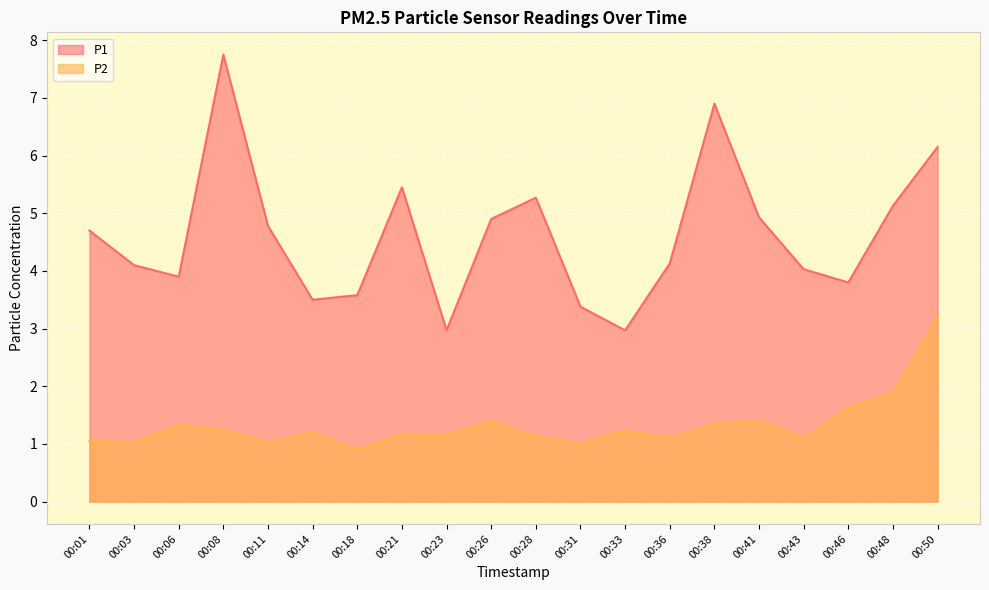

True or false: P2 has a value of 1.1 at 00:43.

True